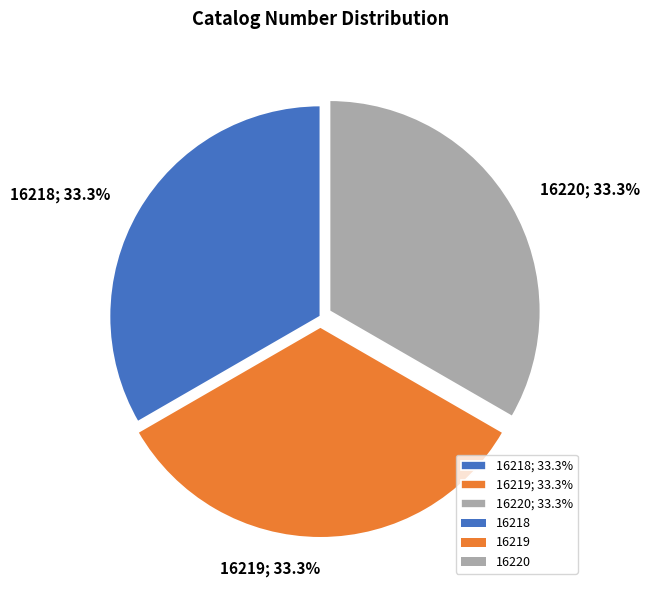

Is there any slice that represents more than half of the pie?

No